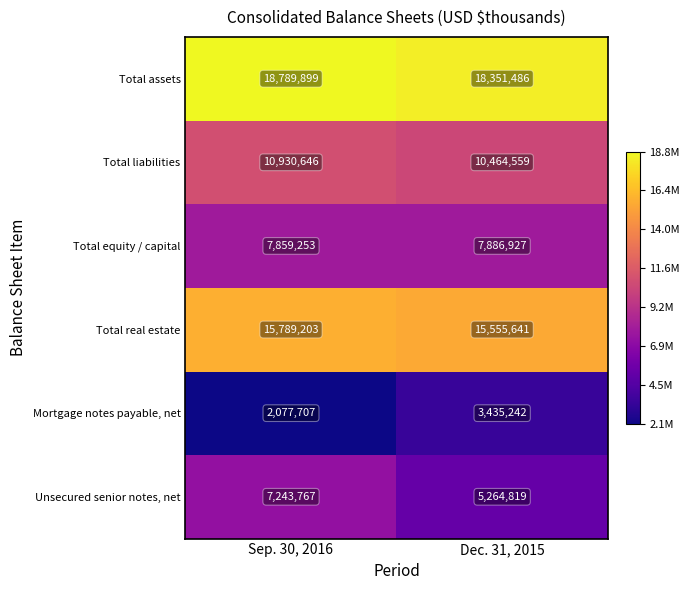

Reading left to right, transcribe all the data shown in this chart.

Total assets: Sep. 30, 2016=18789899	Dec. 31, 2015=18351486
Total liabilities: Sep. 30, 2016=10930646	Dec. 31, 2015=10464559
Total equity / capital: Sep. 30, 2016=7859253	Dec. 31, 2015=7886927
Total real estate: Sep. 30, 2016=15789203	Dec. 31, 2015=15555641
Mortgage notes payable, net: Sep. 30, 2016=2077707	Dec. 31, 2015=3435242
Unsecured senior notes, net: Sep. 30, 2016=7243767	Dec. 31, 2015=5264819